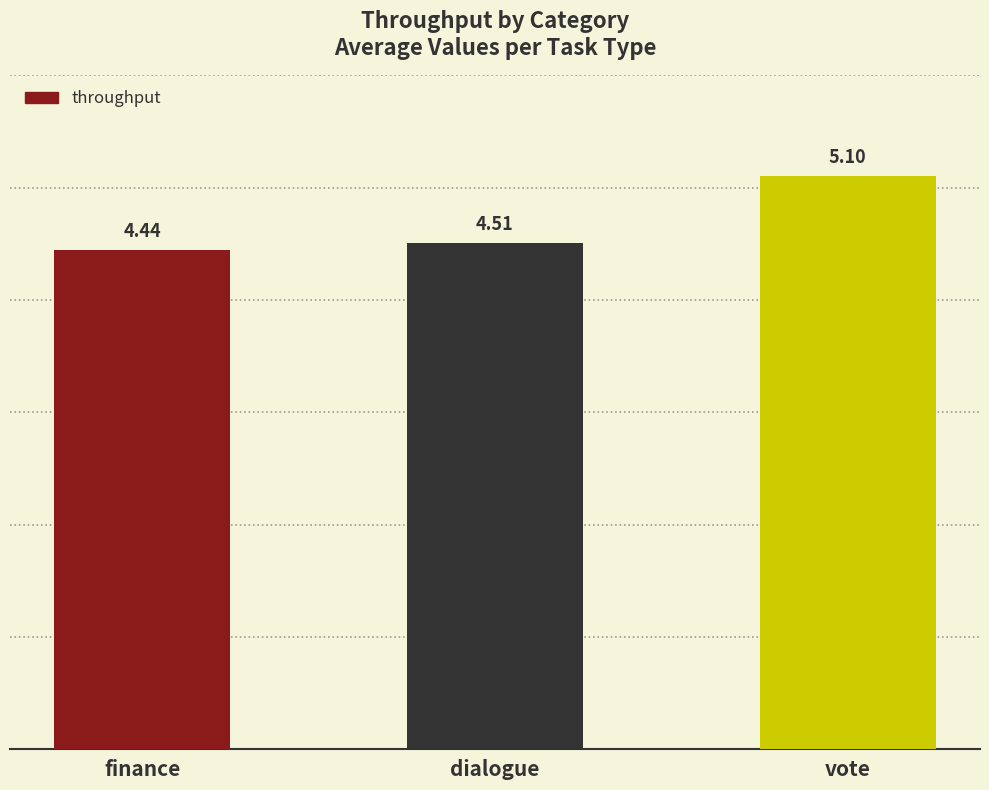

How many bars are there in total?

3